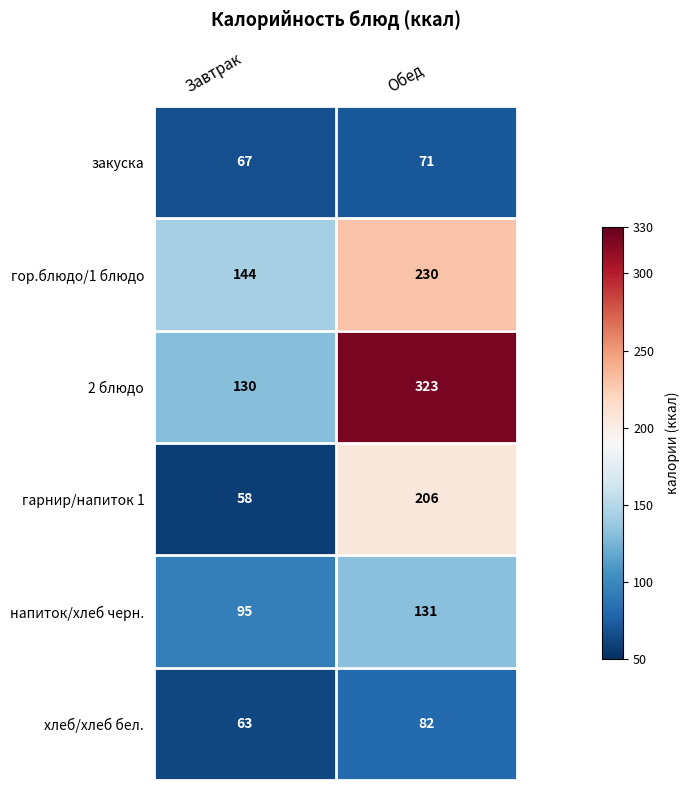

Which category has the lowest value across all series?

Завтрак